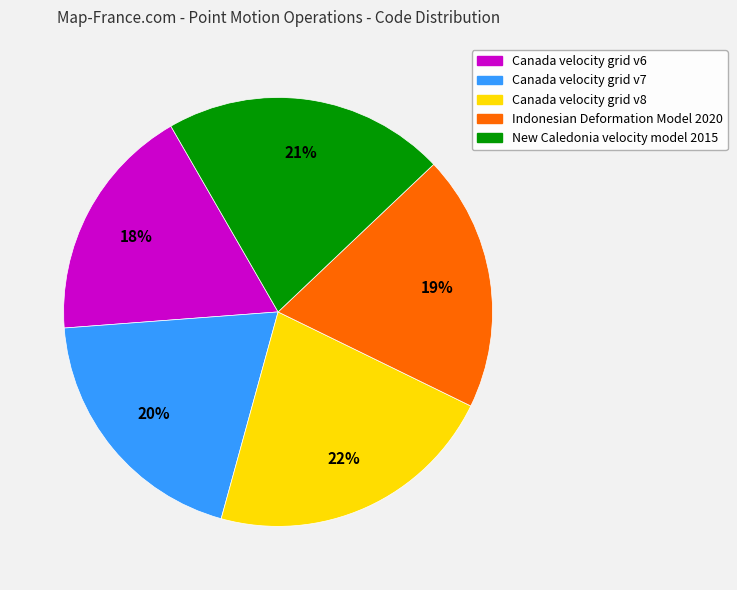

How many segments does this pie chart have?

5